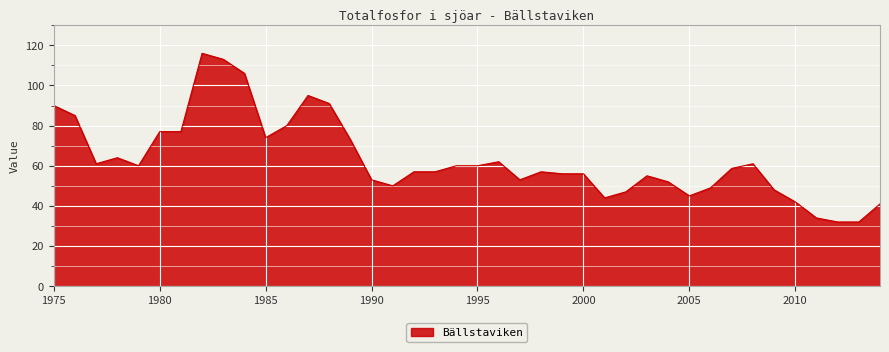

What is the maximum value shown in the chart?

116.0